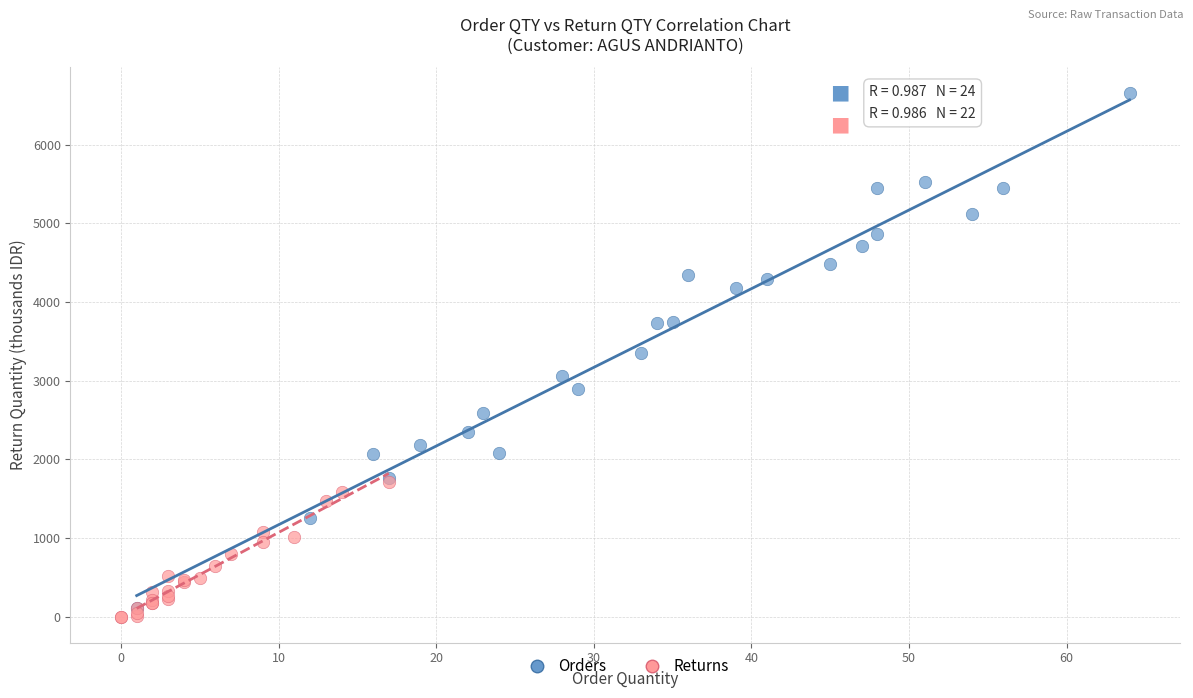

Which series contains the highest Y value?

Orders